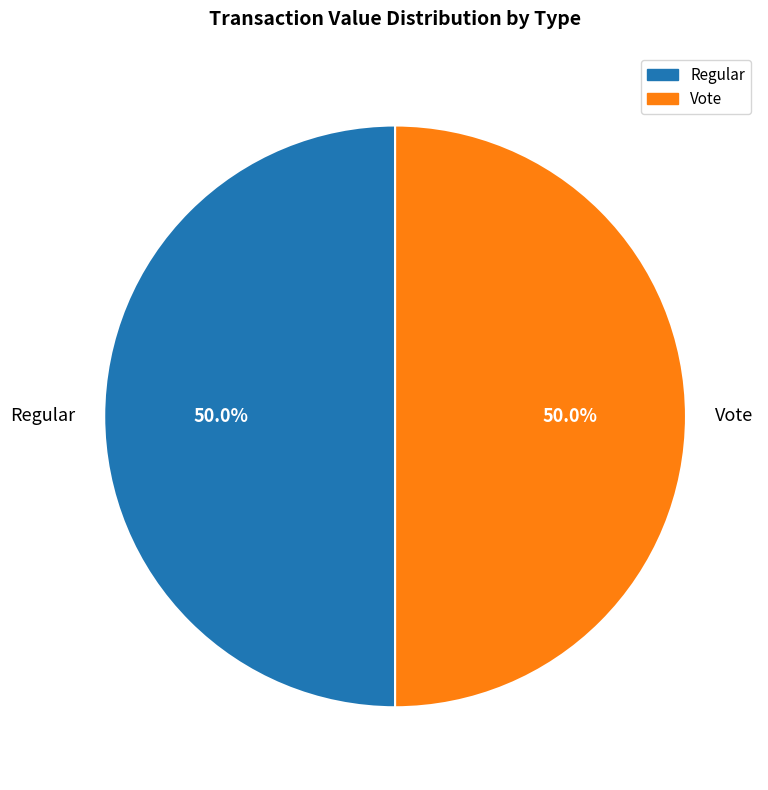

Approximately how many times larger is the value at Regular compared to Vote?

1.0